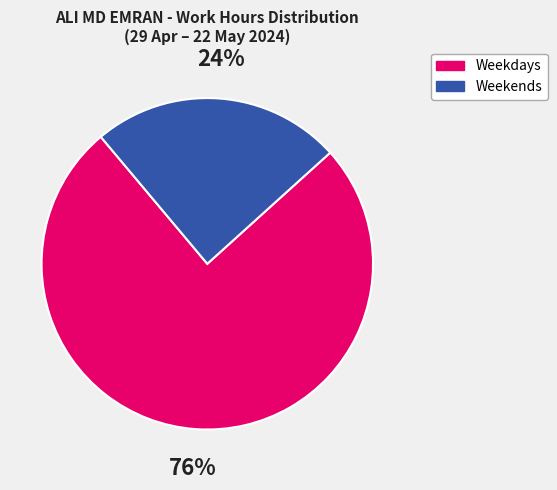

Is there any slice that represents more than half of the pie?

Yes